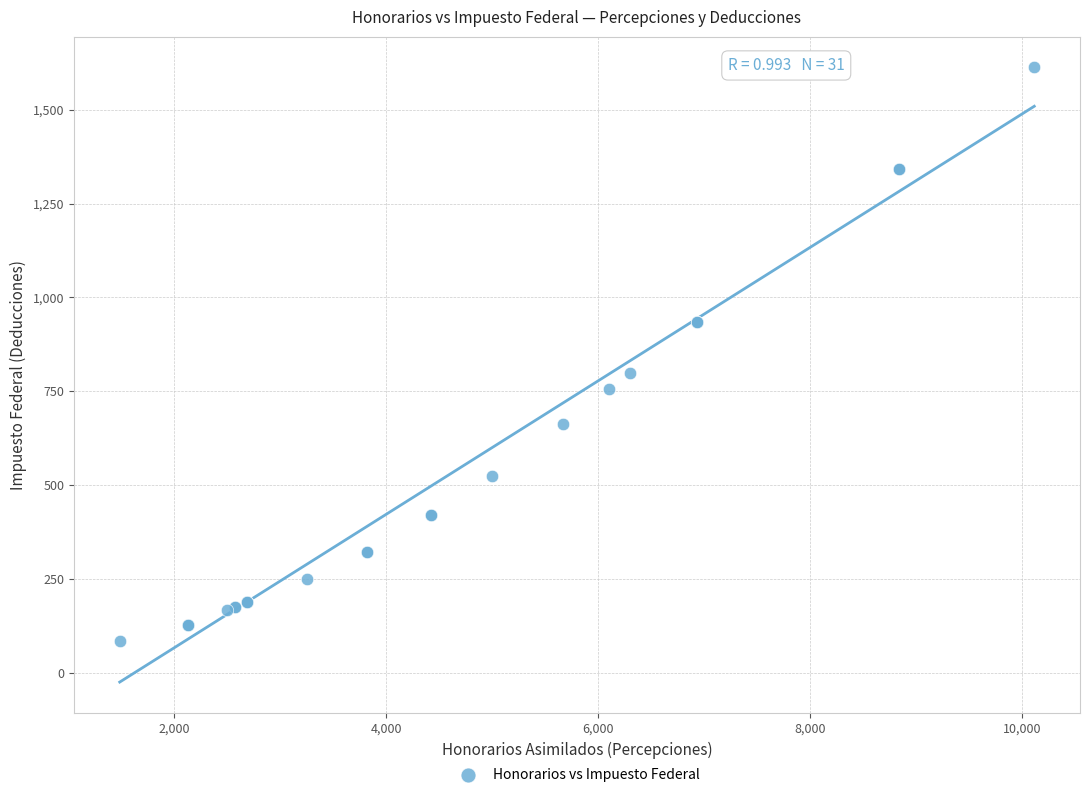

What Y value in the scatter plot is closest to 848?

798.1